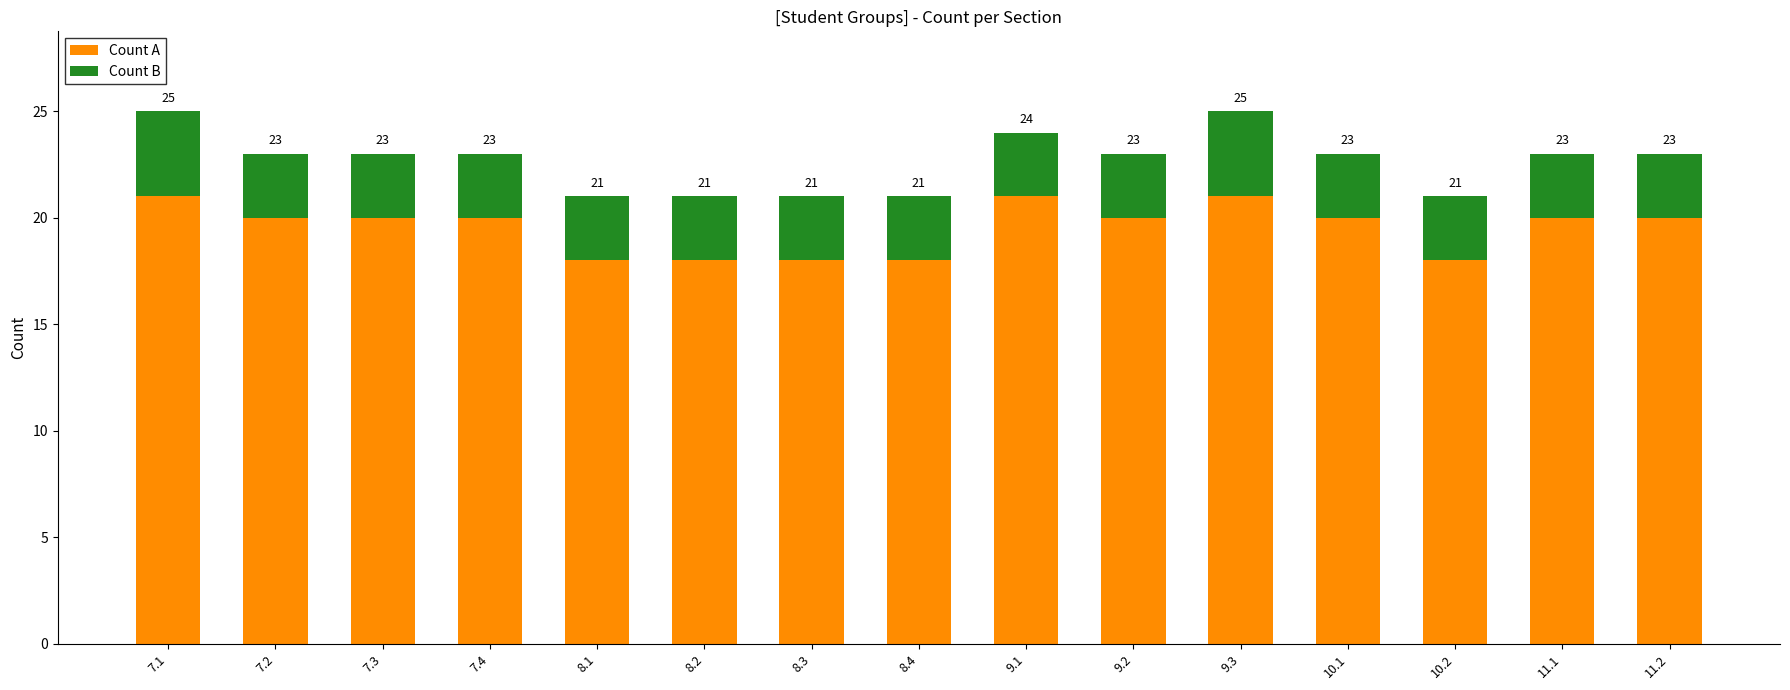

At how many categories does at least one series exceed 9?

15